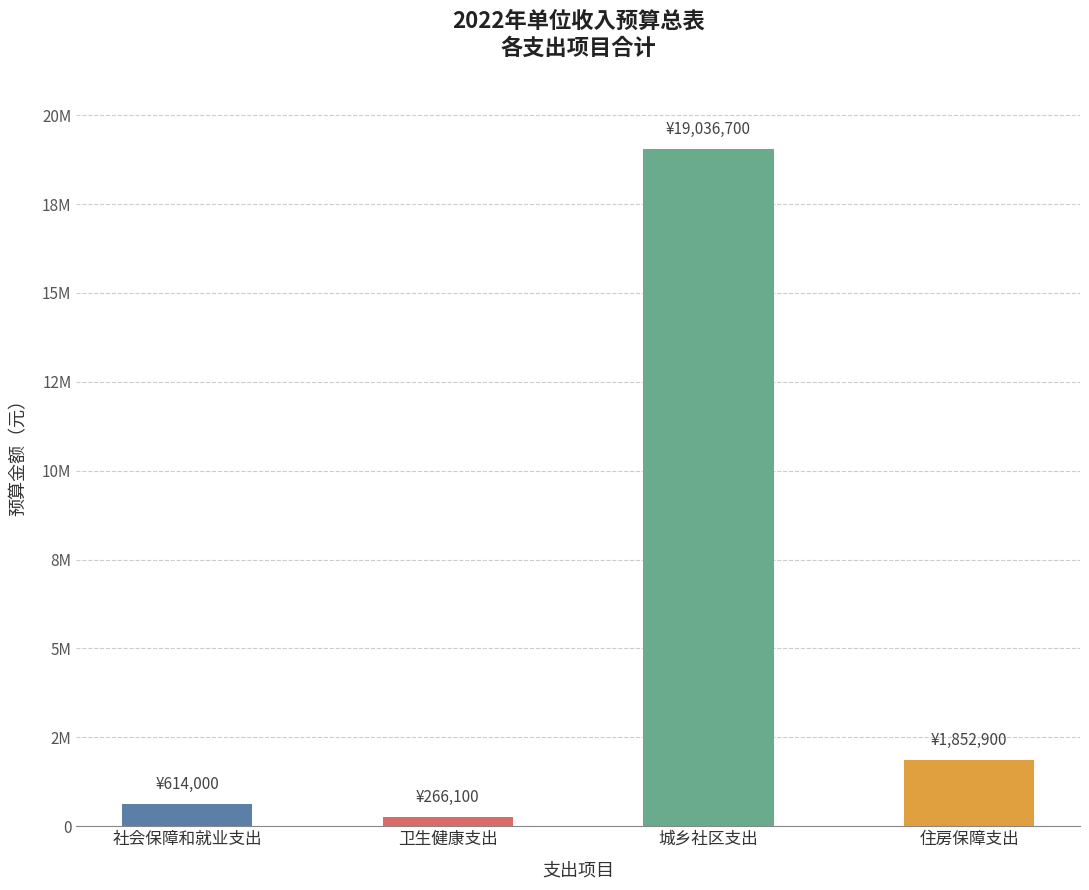

Does the chart contain any negative values?

No